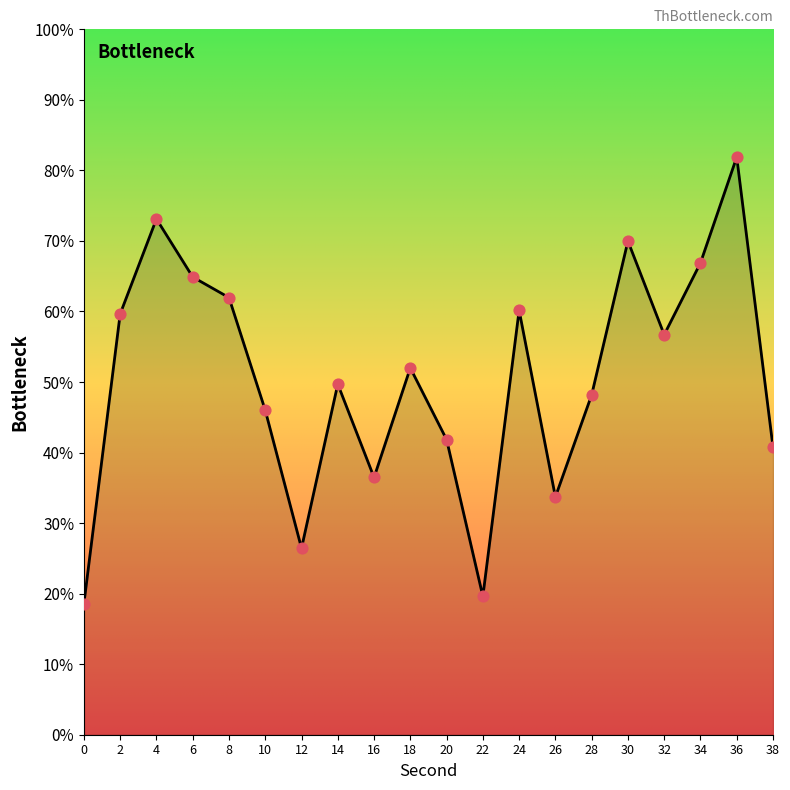

What is the change in value from 26 to 38?

+7.1